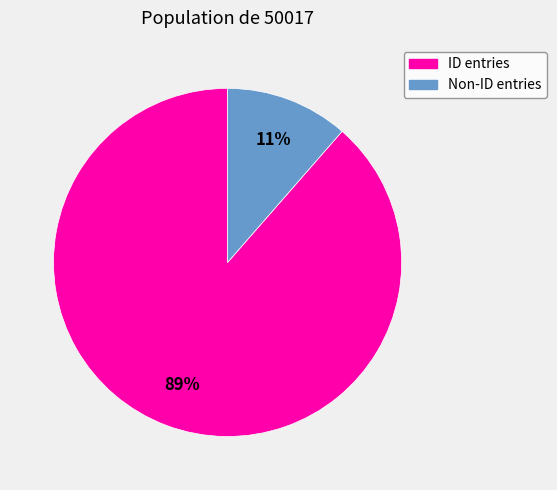

The ID entries slice represents 89% of the pie. True or false?

True